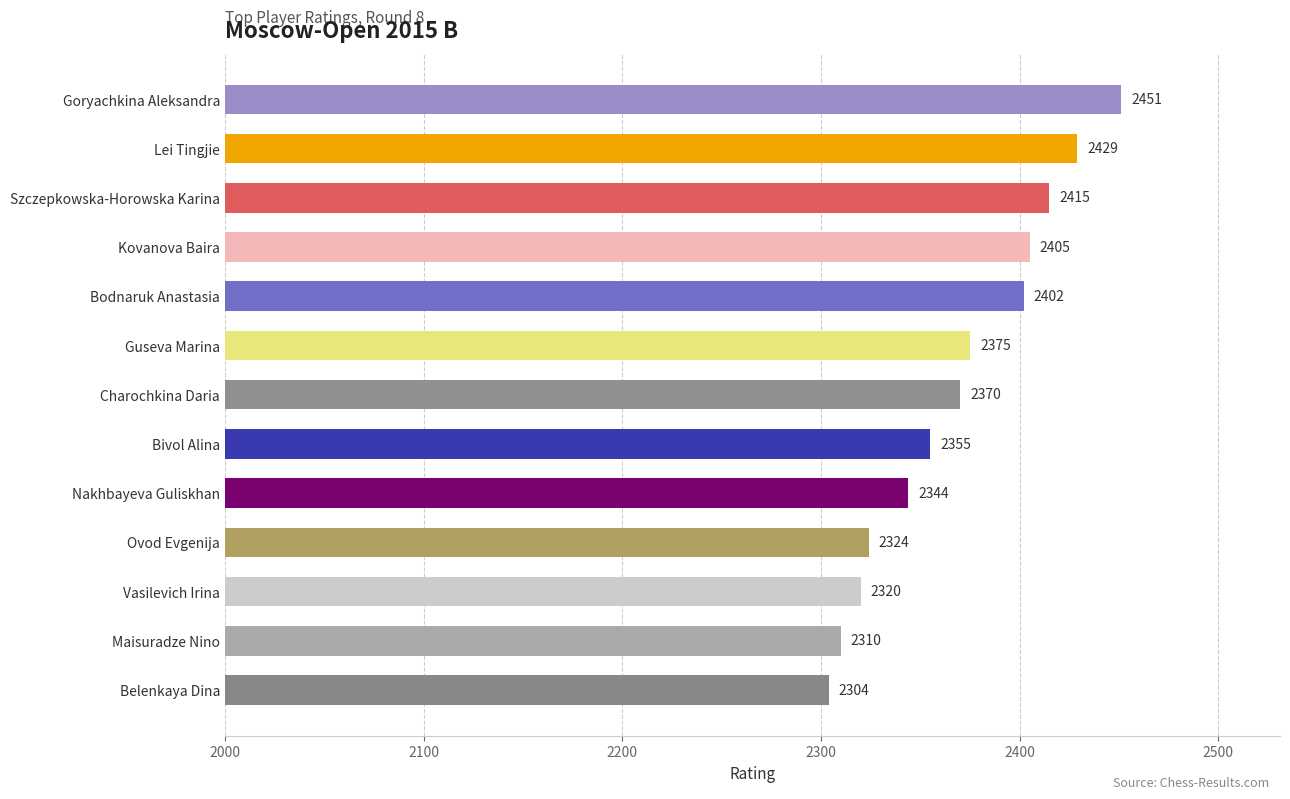

Approximately how many times larger is the value at Nakhbayeva Guliskhan compared to Ovod Evgenija?

1.0